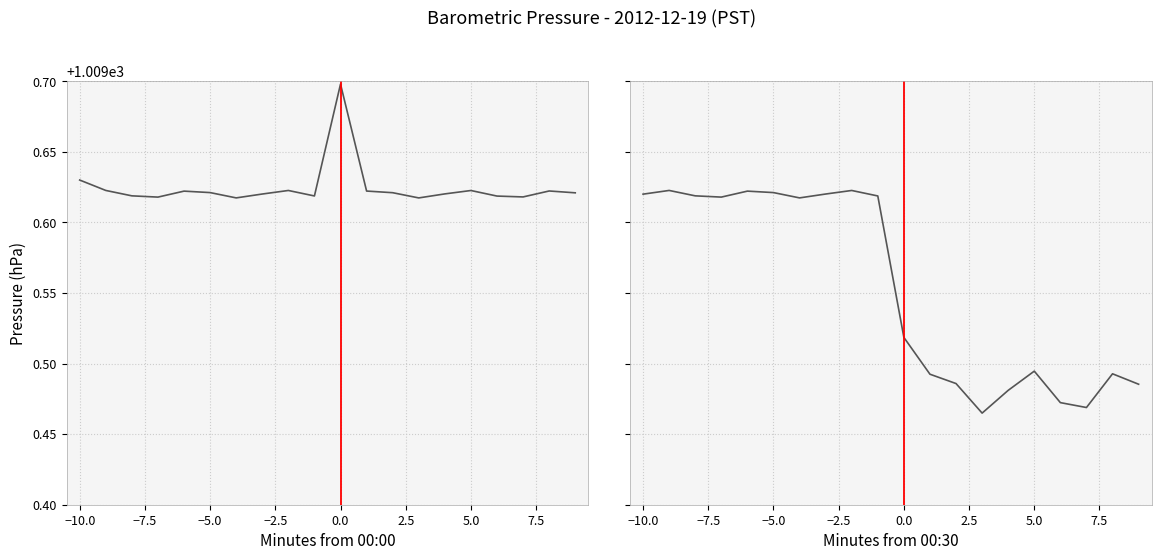

Count the number of data series in this chart.

1